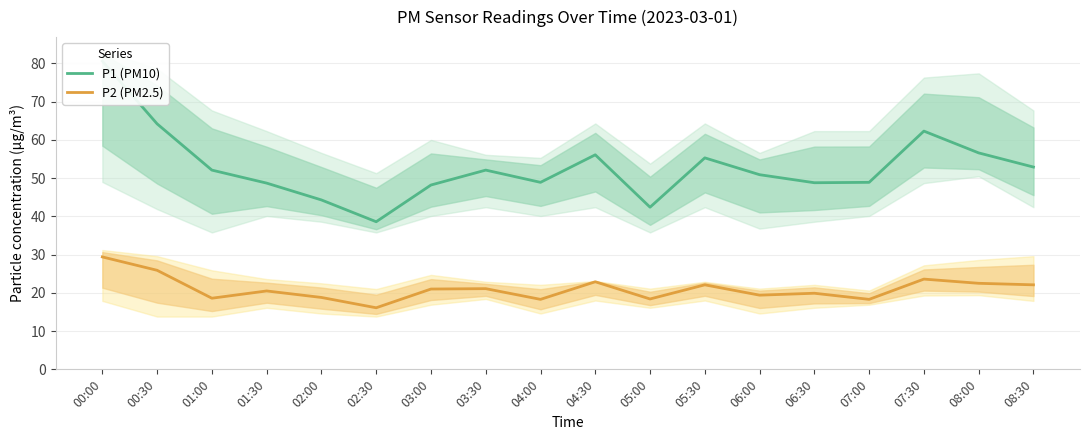

Is it true that P1 (PM10) equals 80.6 at 00:00?

True